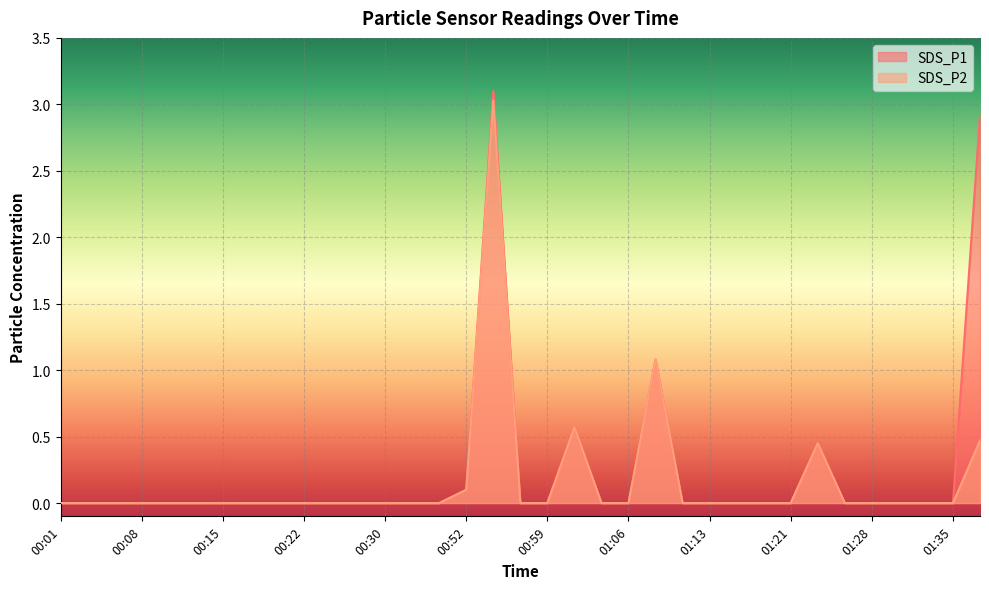

What is the sum of the SDS_P1 values at 01:01 and 01:23?

1.0